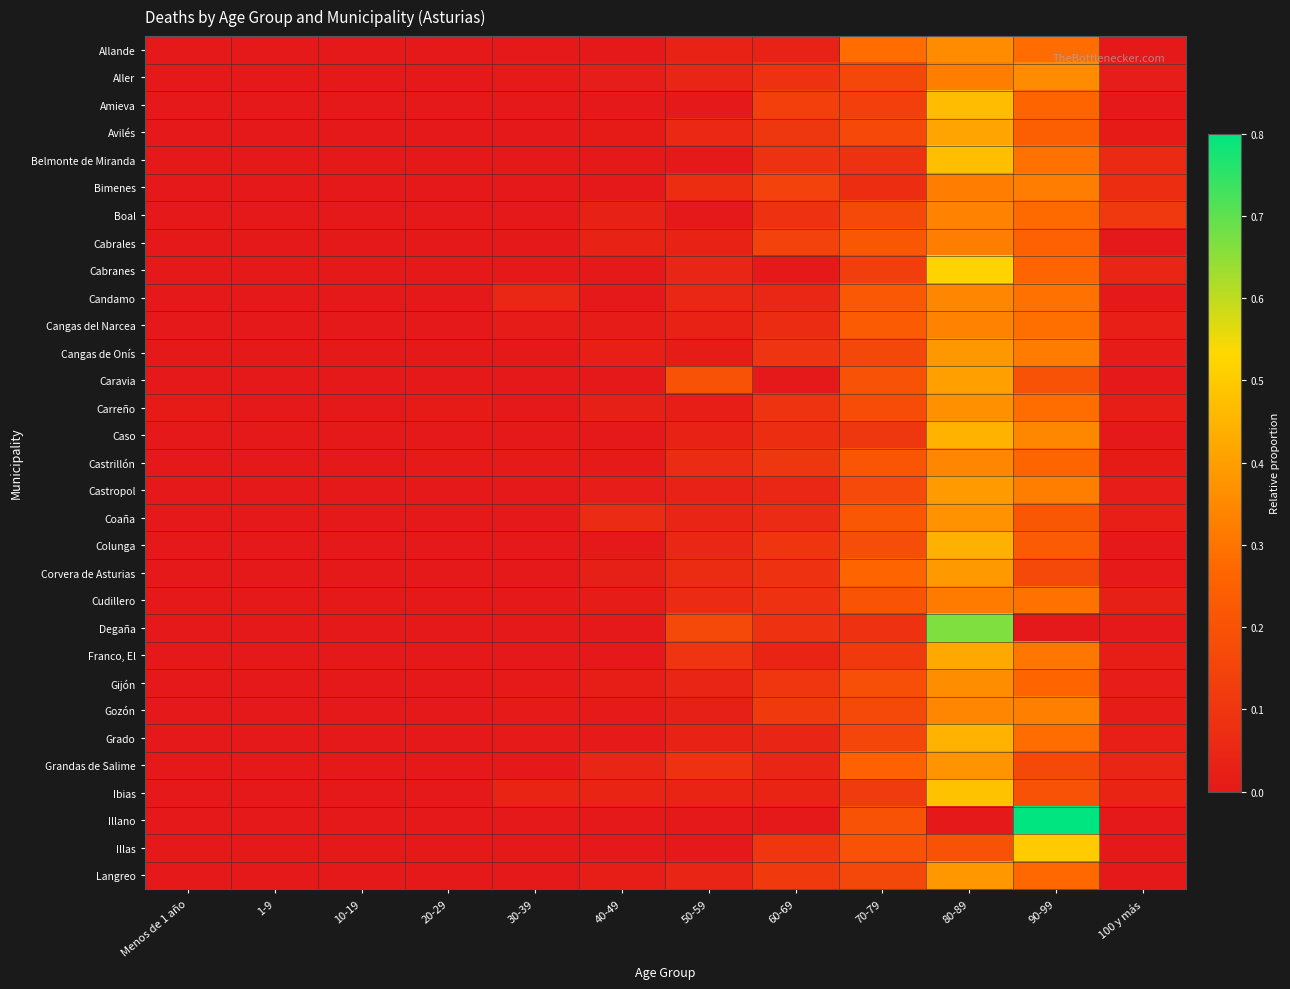

What is the greatest value displayed?

0.8